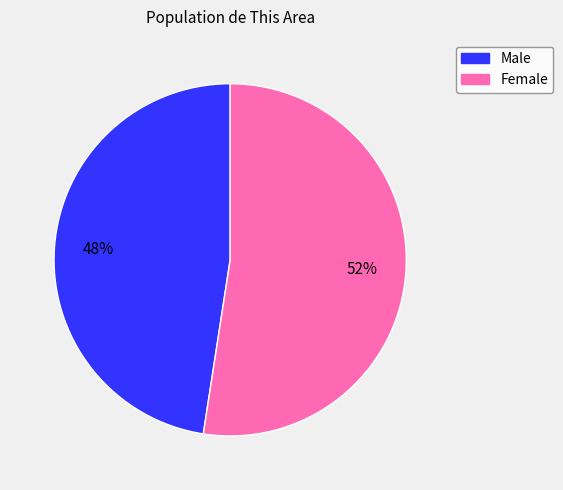

Which category has the smallest portion of the pie?

Male